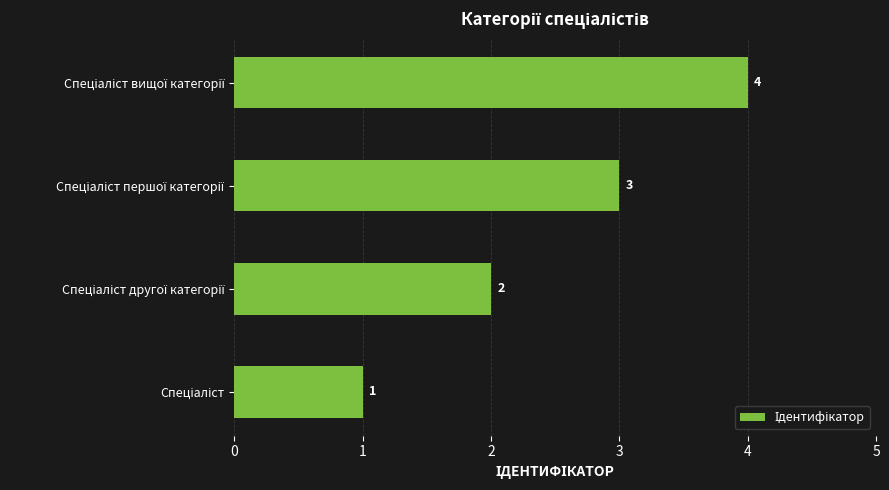

Count the values in the range 2 to 4.

3